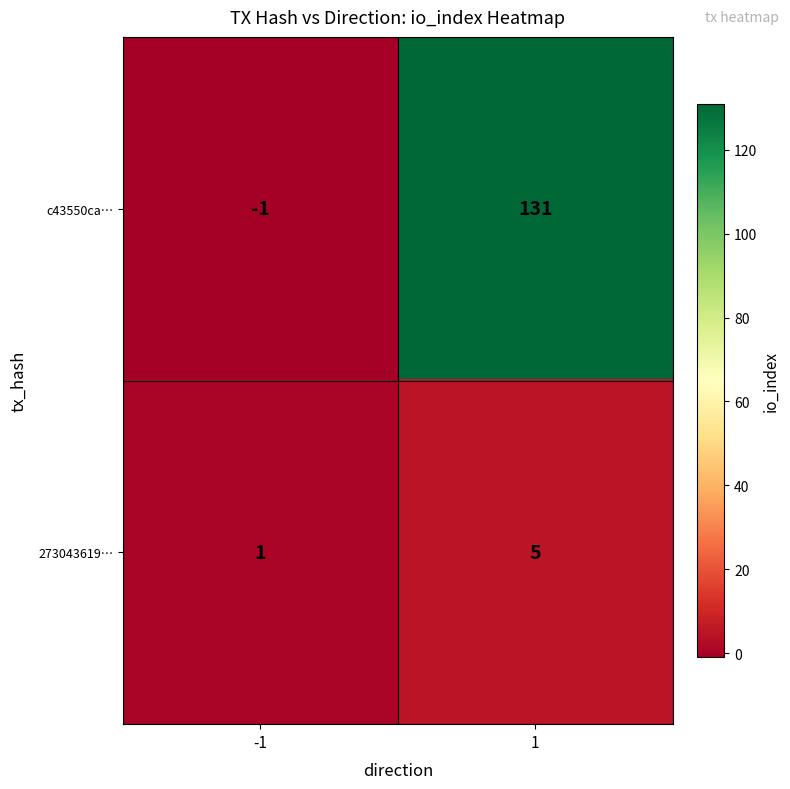

What is the sum of the c43550ca… values at -1 and 1?

130